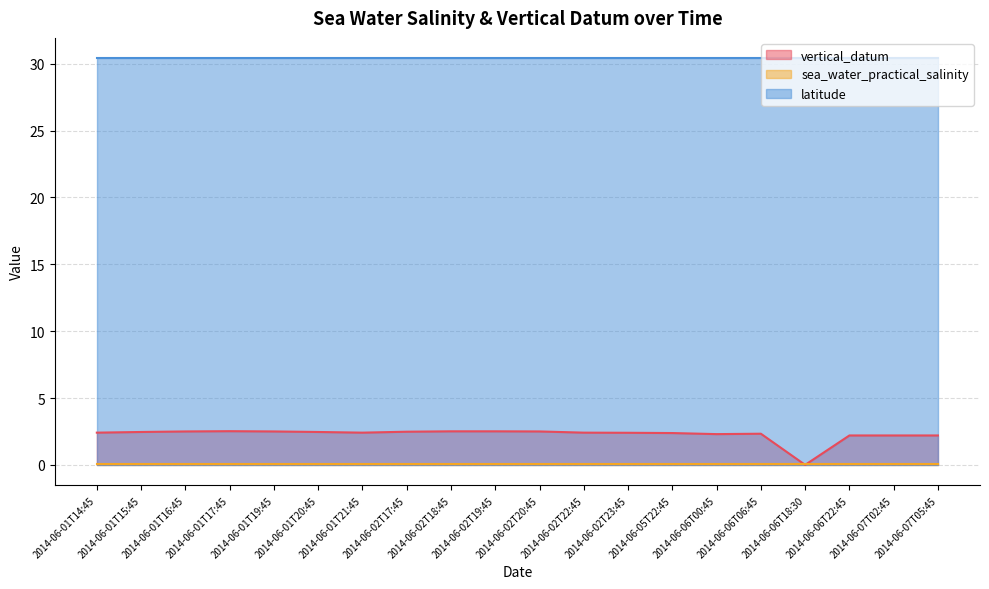

How many lines are shown in the chart?

3